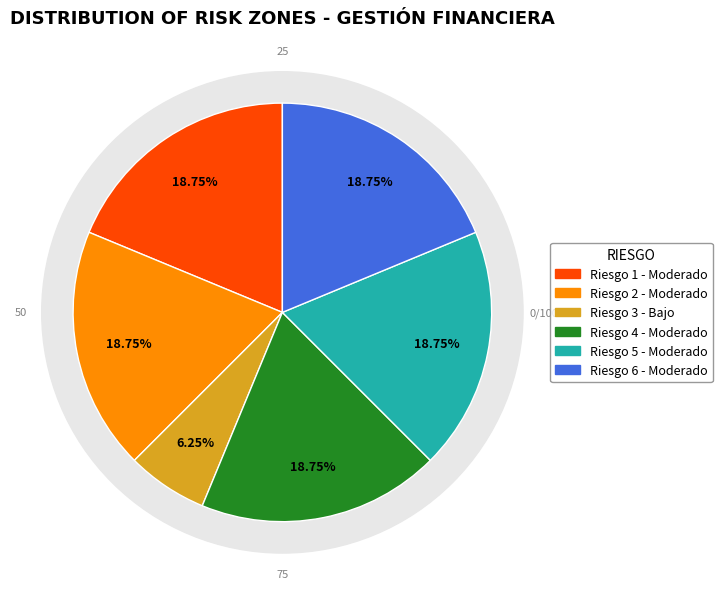

To the nearest percent, what is the difference between the largest and smallest slice percentages?

12%